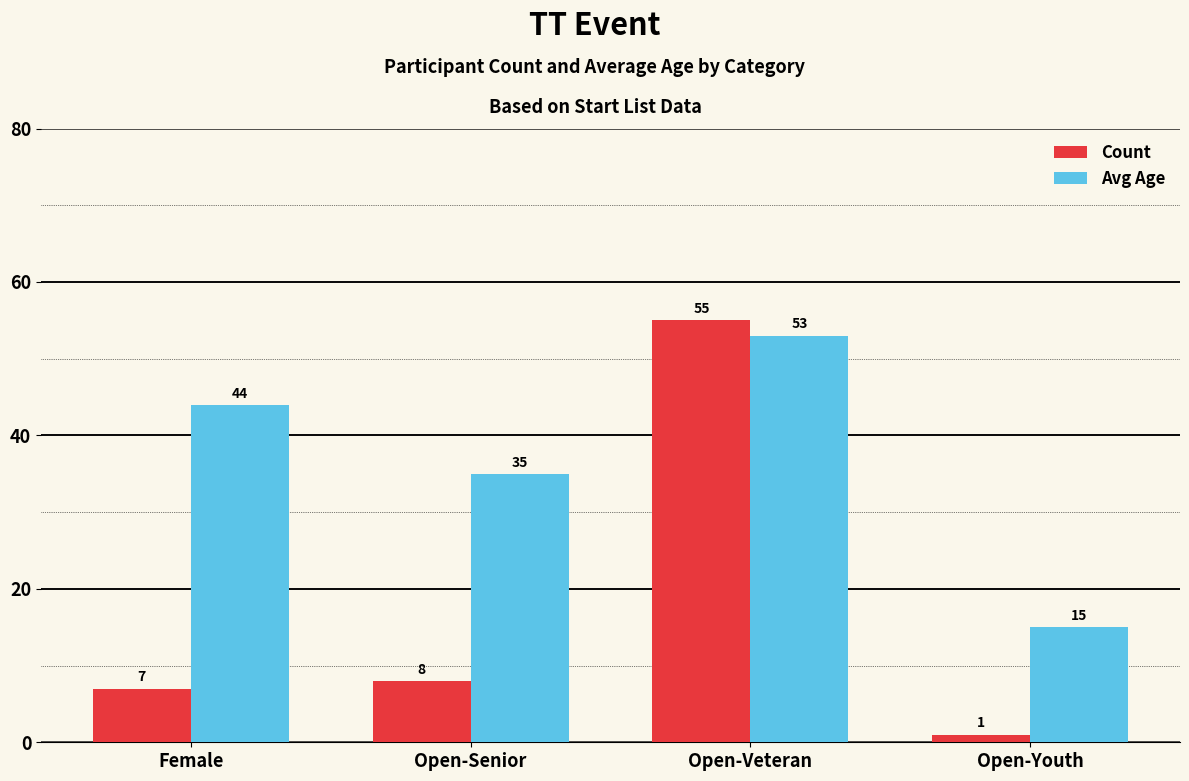

Reading right to left, transcribe all the data shown in this chart.

Count: Open-Youth=1	Open-Veteran=55	Open-Senior=8	Female=7
Avg Age: Open-Youth=15	Open-Veteran=53	Open-Senior=35	Female=44